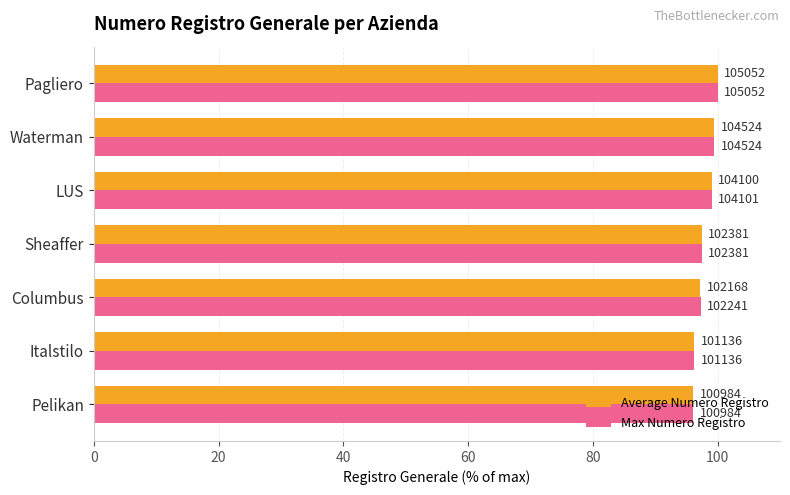

How many bars are there in each group?

2